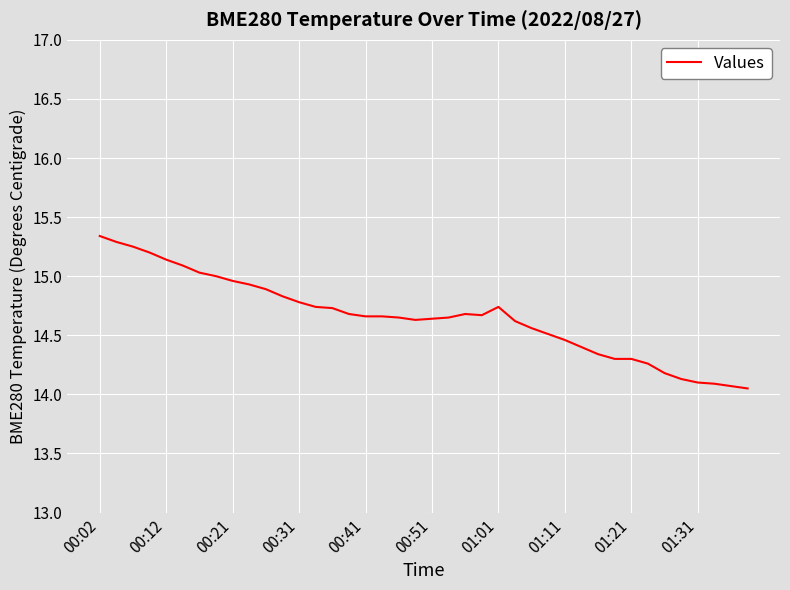

What is the maximum value shown in the chart?

15.3